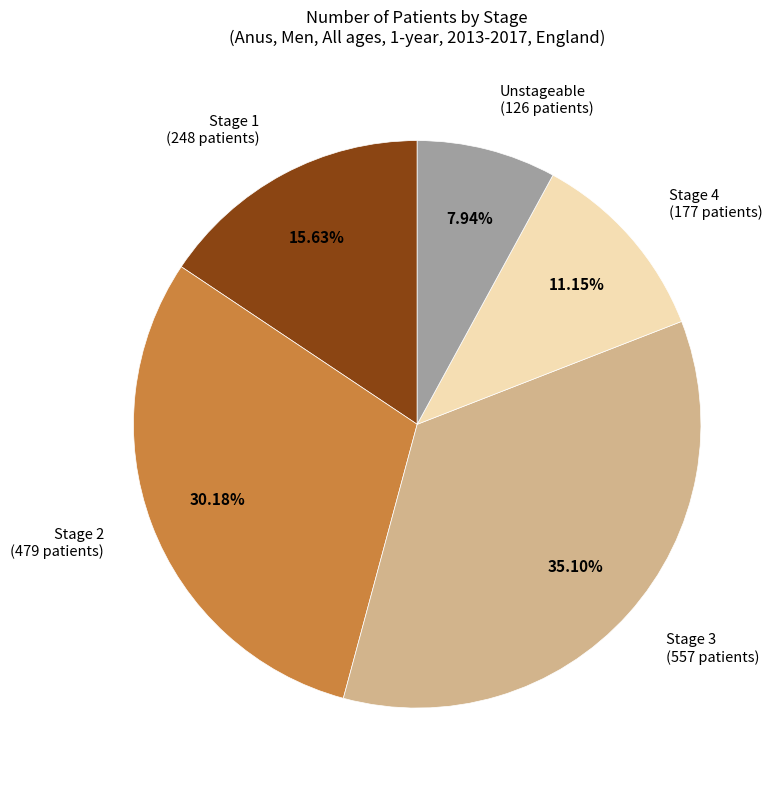

Is there any slice that represents more than half of the pie?

No